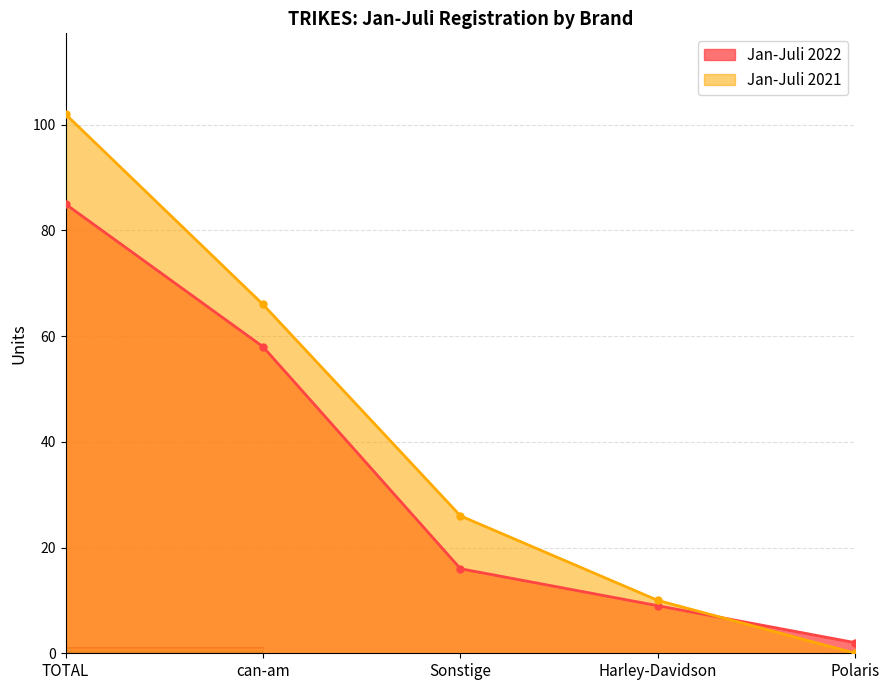

What is the total value across all series at Polaris?

2